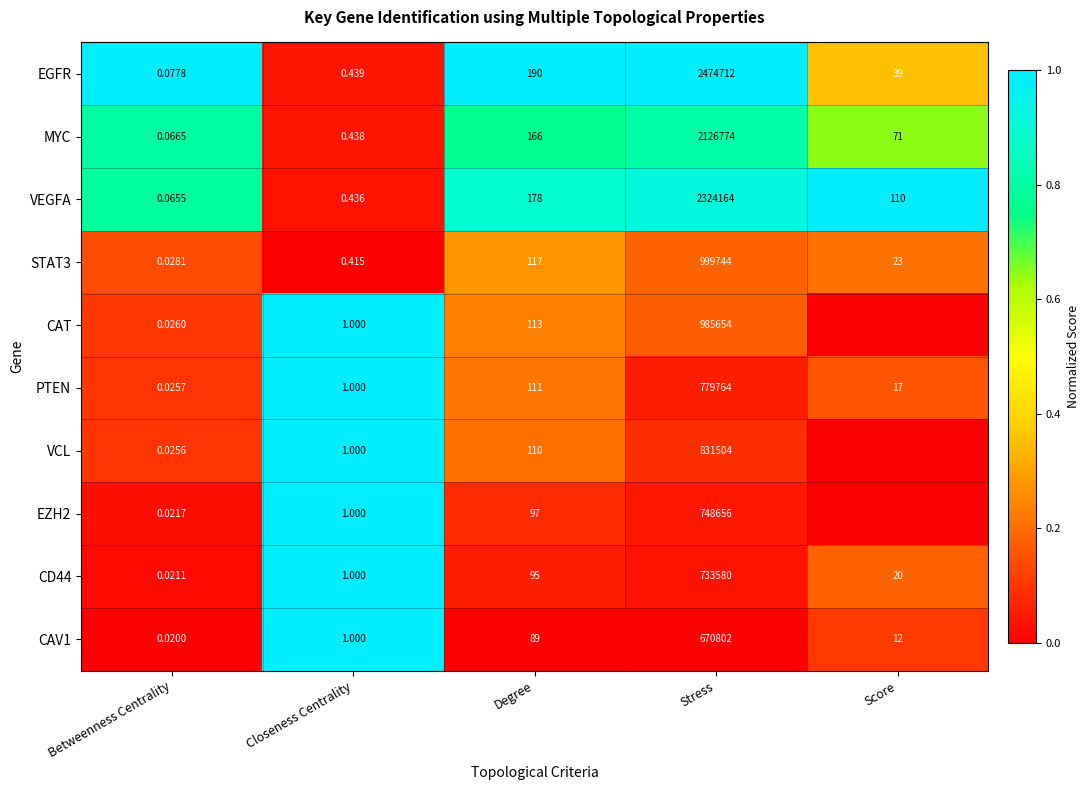

Is the value of CAT at Closeness Centrality greater than the value of MYC at Betweenness Centrality?

Yes